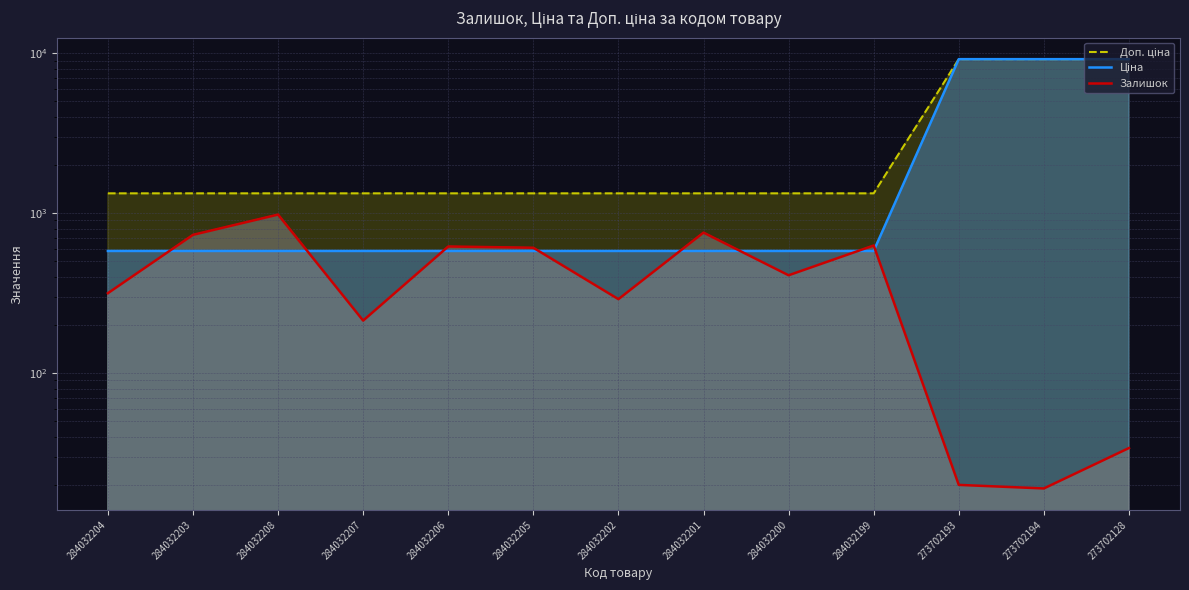

What is the total value across all series at 284032201?

2666.6